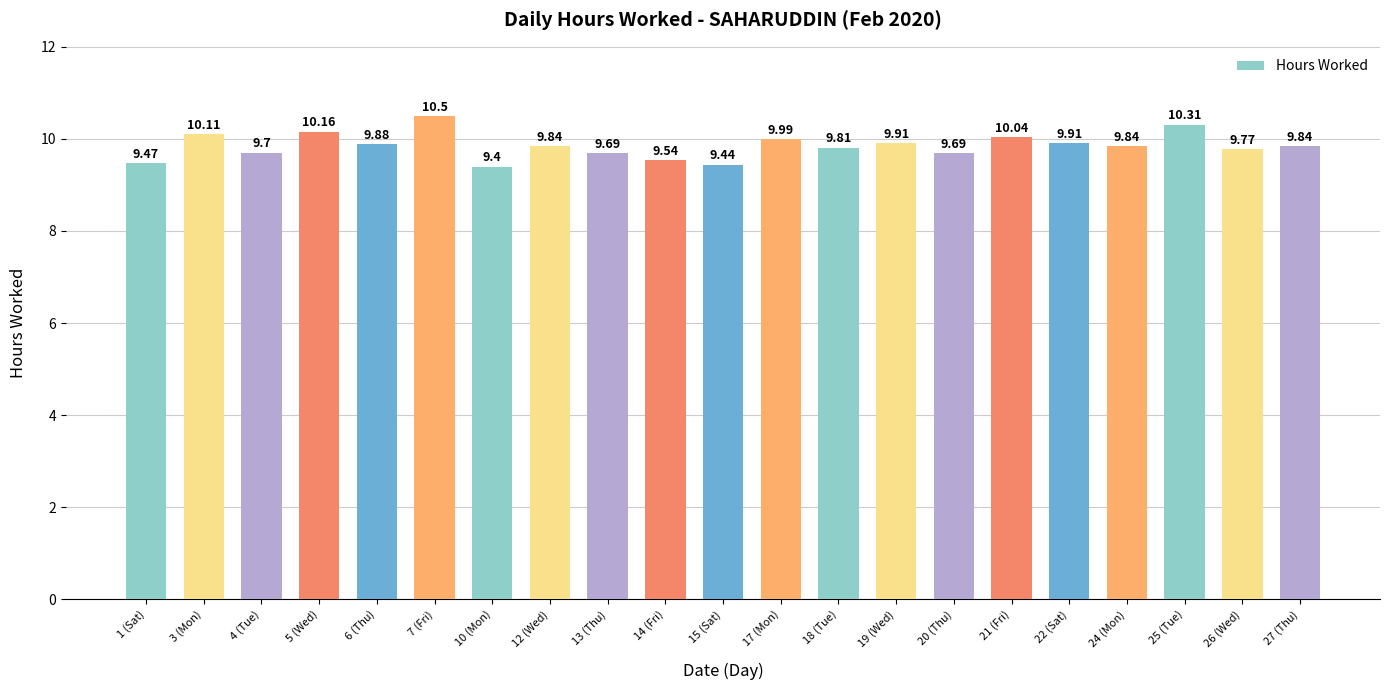

What is the difference between the maximum and minimum values?

1.1